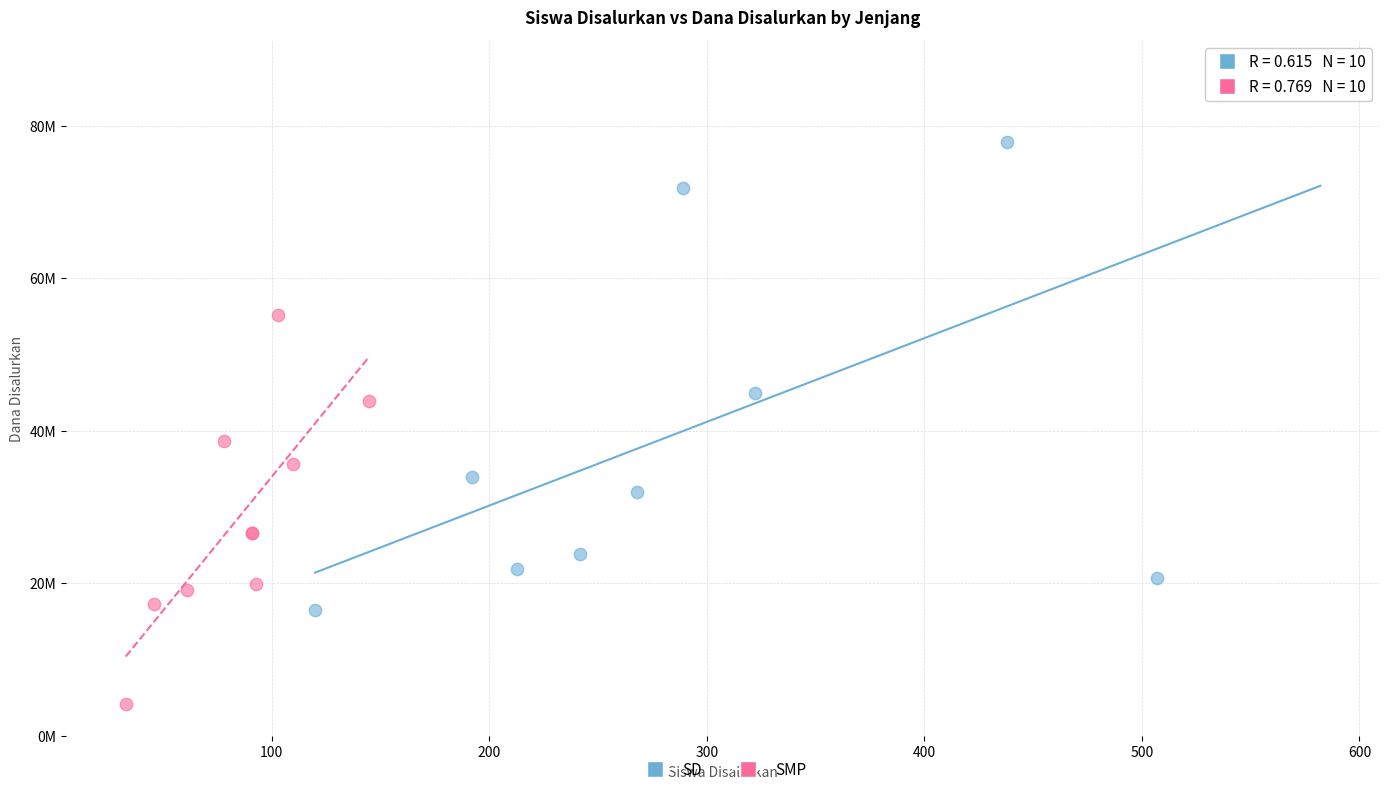

Which series has the widest spread of Y values?

SD